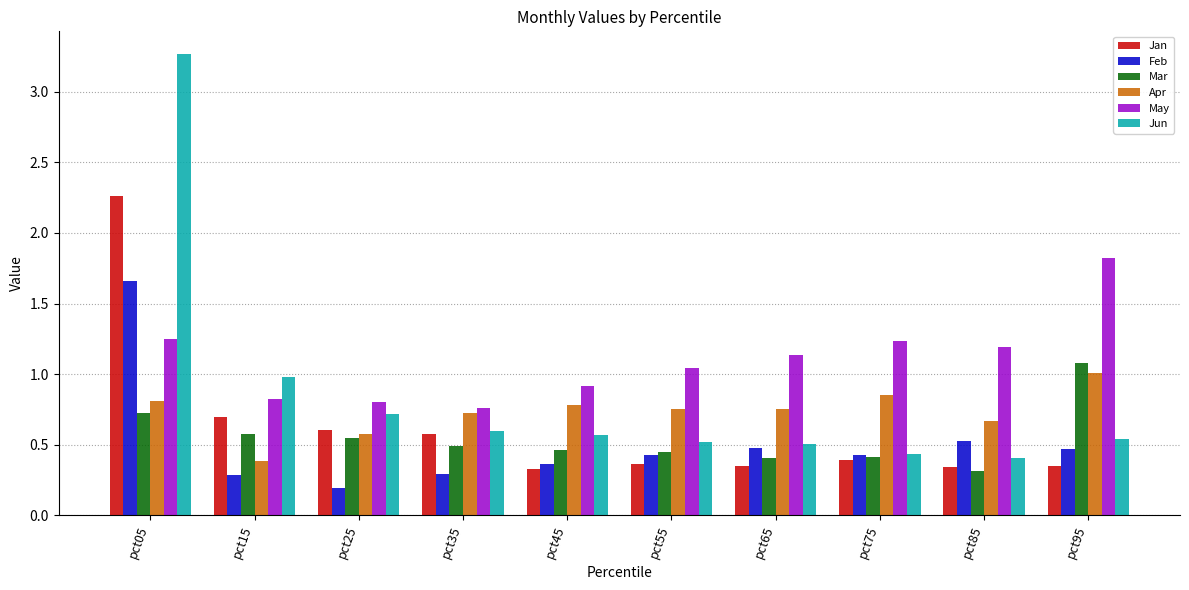

Which category has the highest value in the Mar series?

pct95